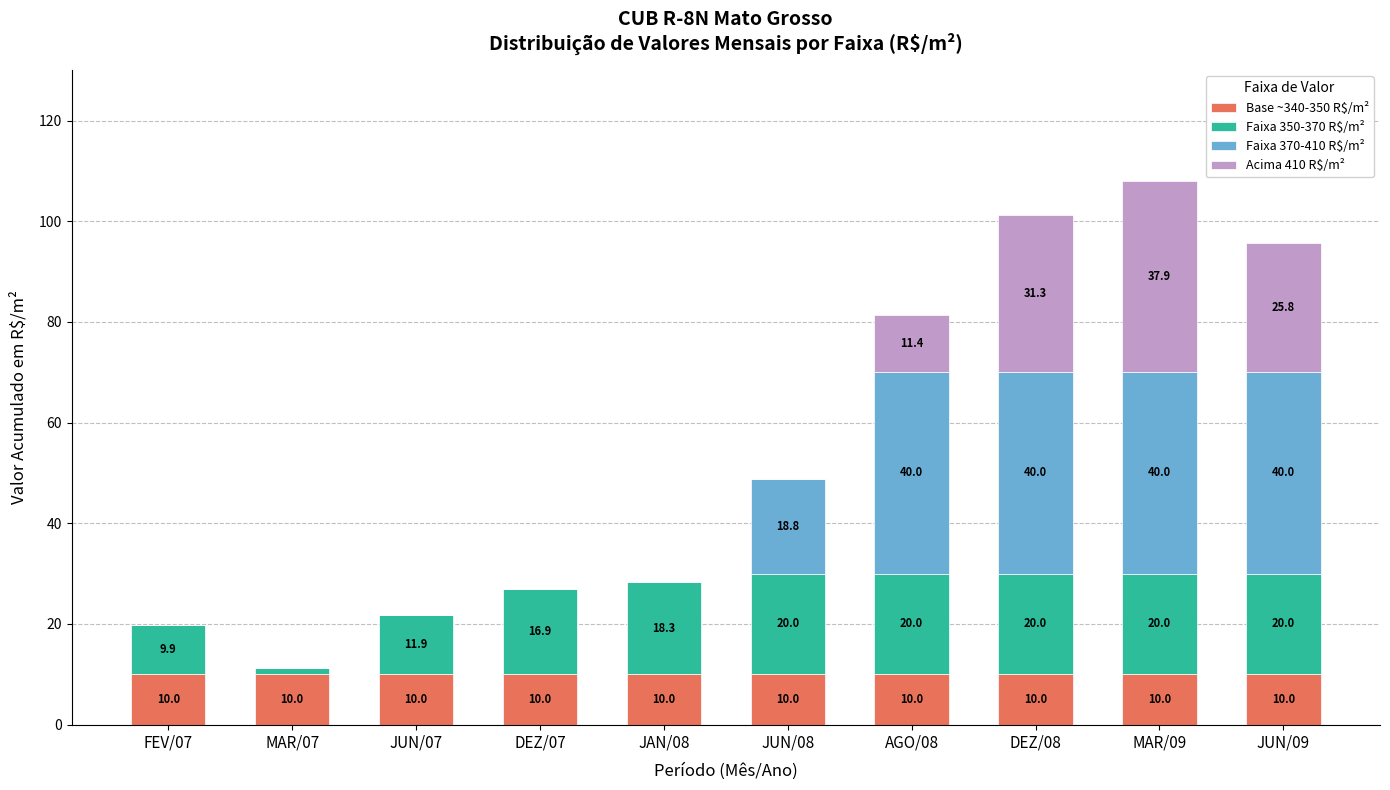

What is the total value across all series at DEZ/08?

101.3